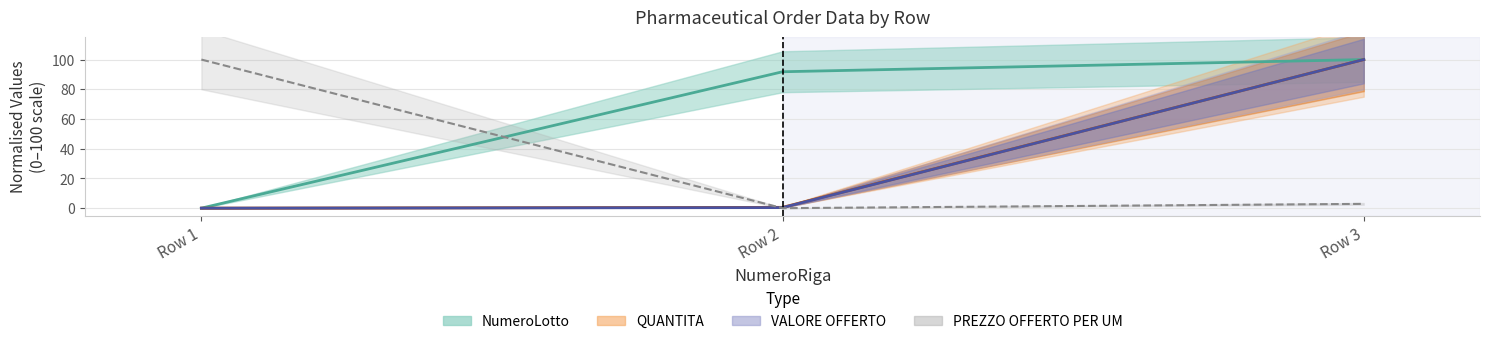

Reading left to right, list all the values displayed in this chart.

NumeroLotto: 0.0	91.8	100.0
QUANTITA: 0.0	0.6	100.0
PREZZO OFFERTO PER UM IVA ESCLUSA: 100.0	0.0	2.9
VALORE OFFERTO: 0.0	0.4	100.0